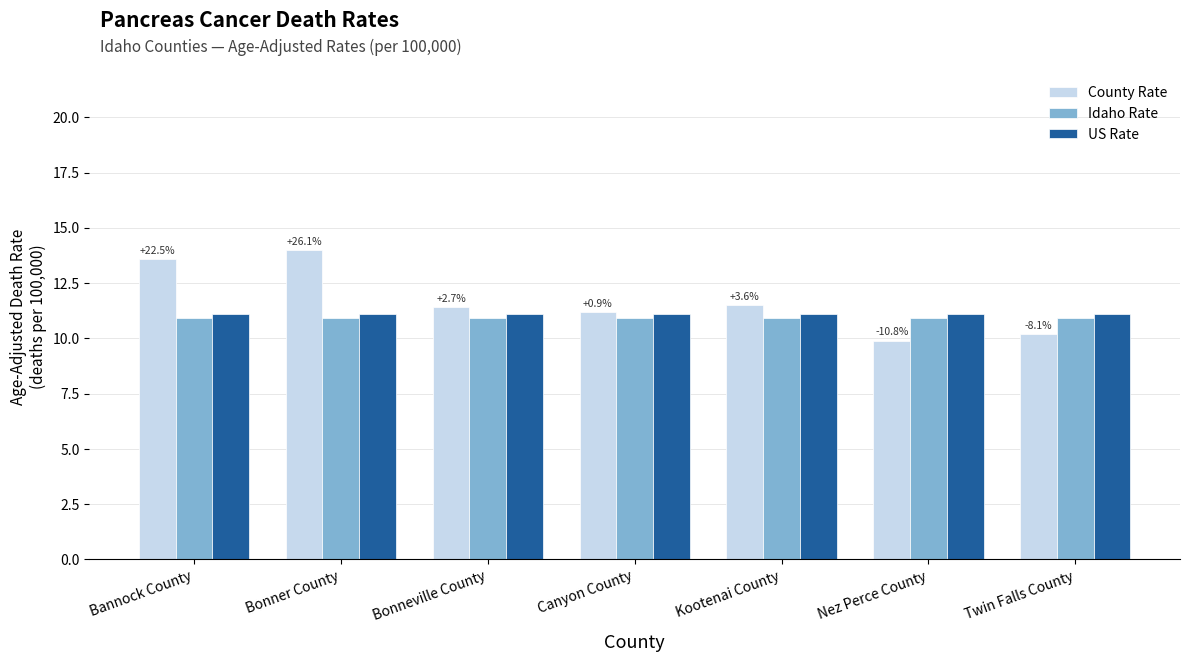

Rank the series at Bonner County from highest to lowest value.

County Rate, US Rate, Idaho Rate